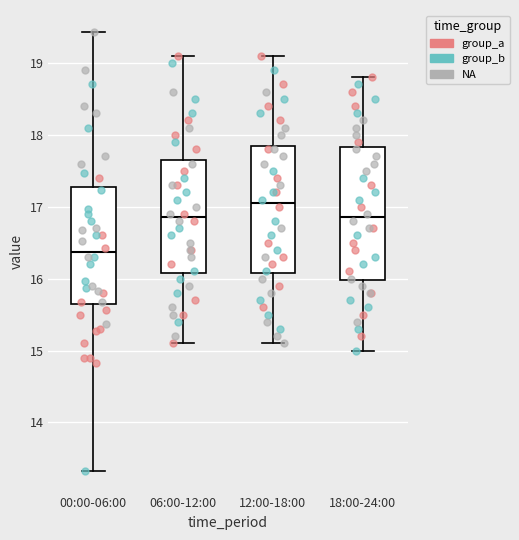

Which box's median line is the lowest?

00:00-06:00